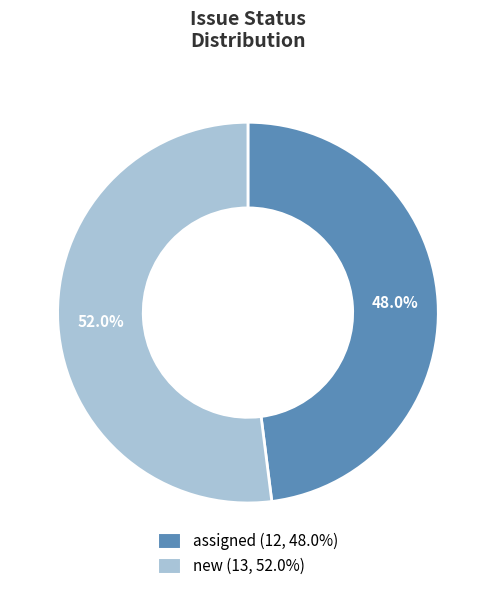

To the nearest percent, what percentage of the pie is new?

52%